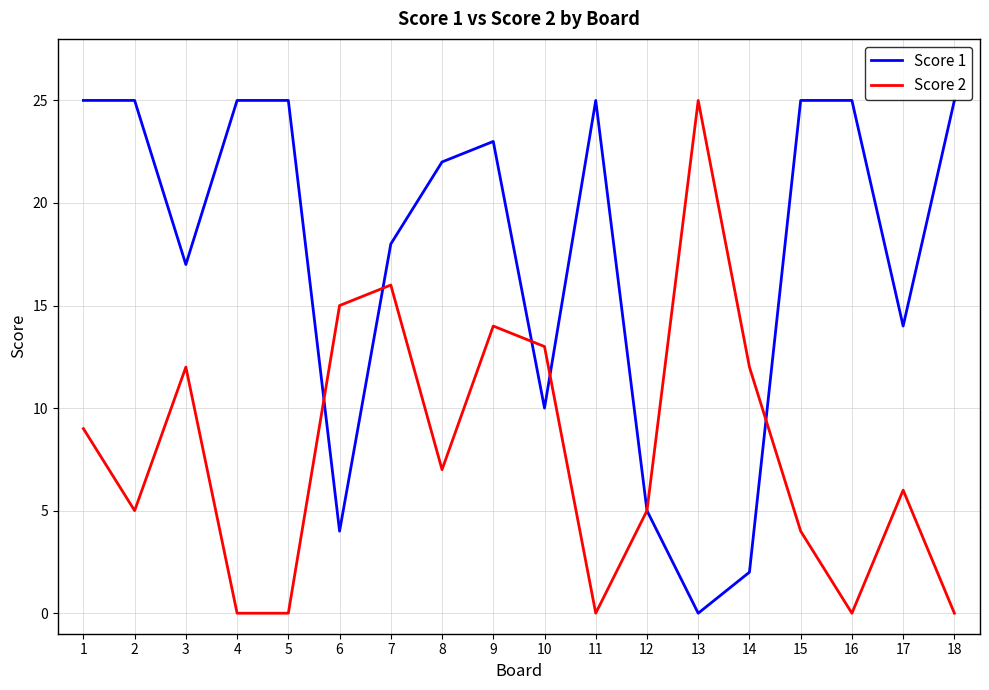

At which category is the sum across all series the highest?

9